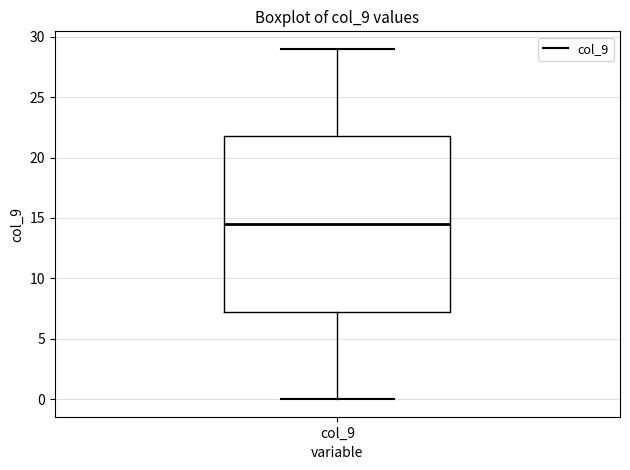

Read this box plot against the y-axis: the position of the median line, the range covered by the box, and the ends of both whiskers. The values are not printed on the chart, so give them approximately, as read against the axis.

median 14.5, box 7.5 to 22.0, whiskers 0.0 to 29.0